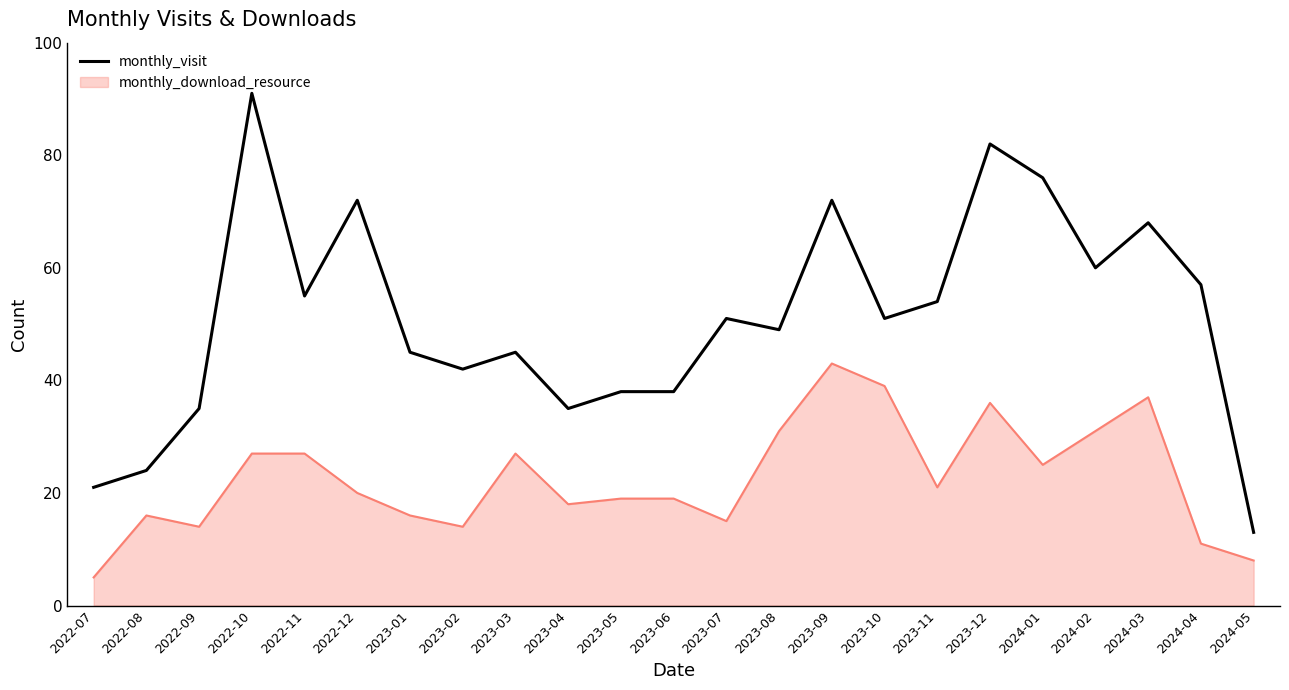

The value of monthly_visit at 2023-09 is 72. True or false?

True